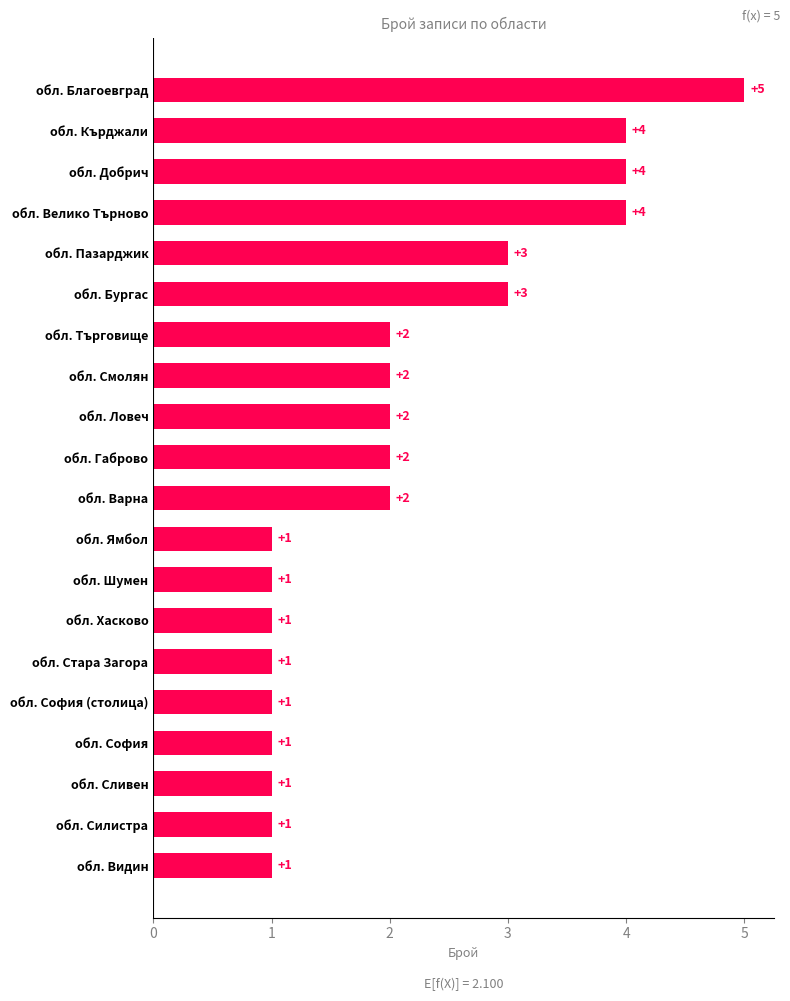

What is the sum of the values at обл. София (столица) and обл. Ловеч?

3